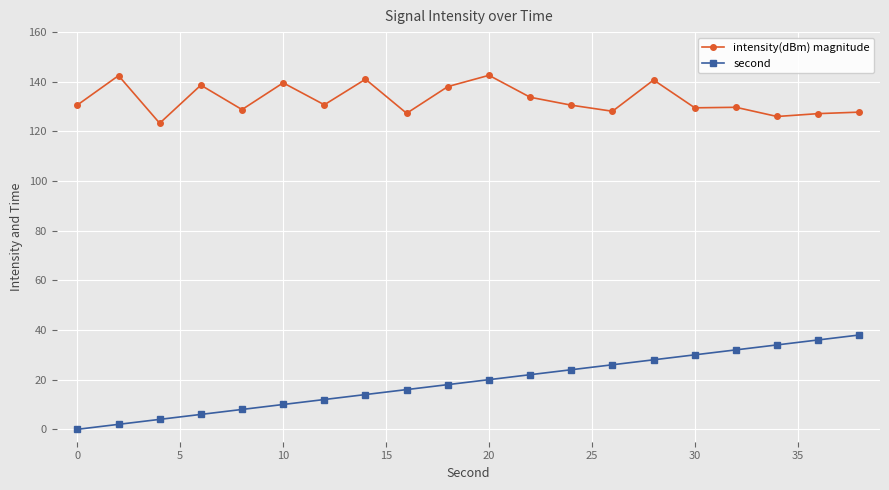

Rank the series by their average value, from highest to lowest.

intensity(dBm) magnitude, second